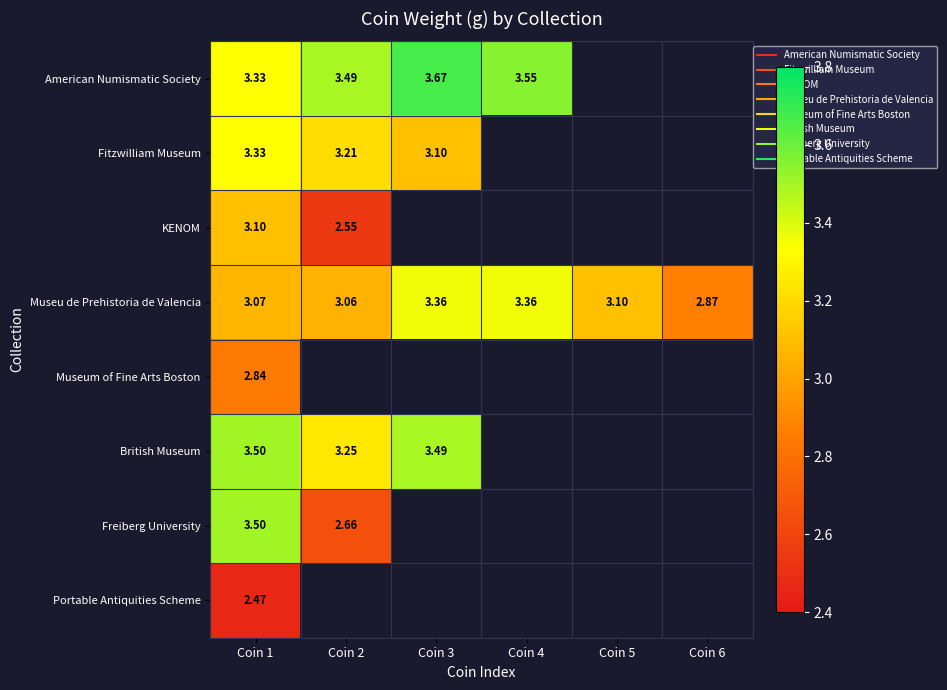

How many categories are shown in the chart?

6